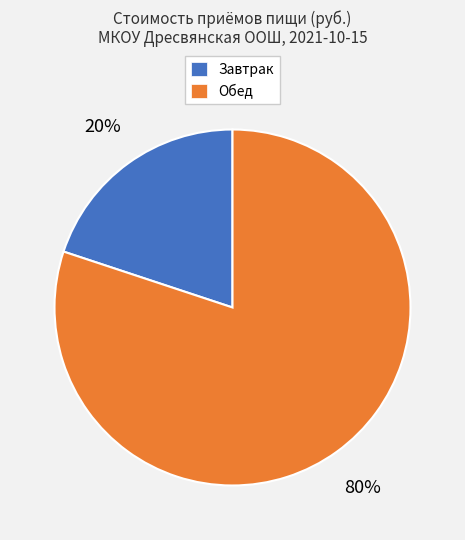

Which has a higher value, Завтрак or Обед?

Обед